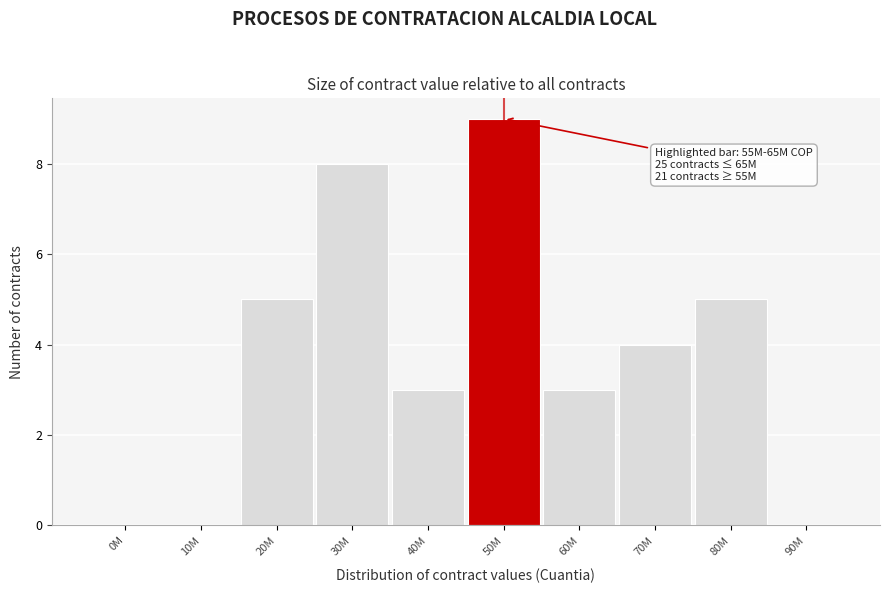

Reading left to right, list all the values displayed in this chart.

0M=0	10M=0	20M=5	30M=8	40M=3	50M=9	60M=3	70M=4	80M=5	90M=0